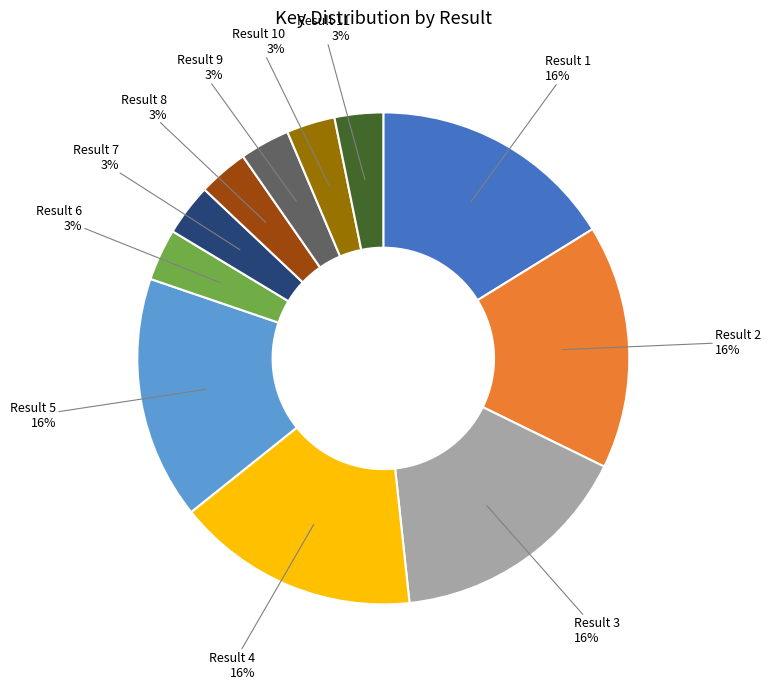

What percentage is the Result 1 slice, to the nearest percent?

16%